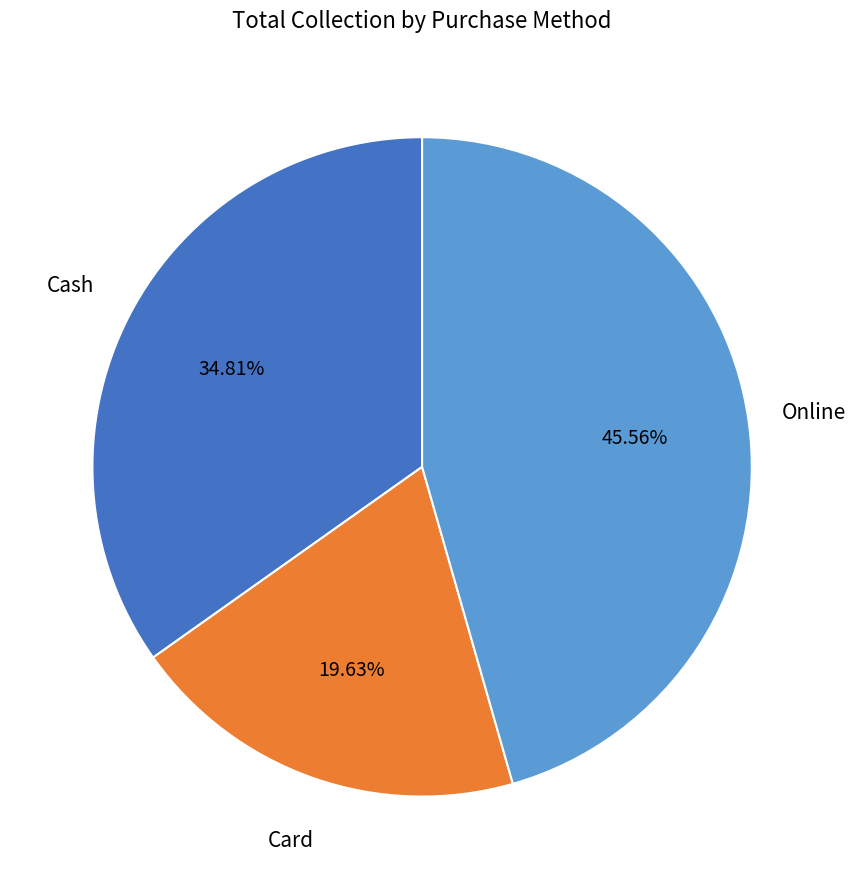

Is there a majority slice in this chart?

No